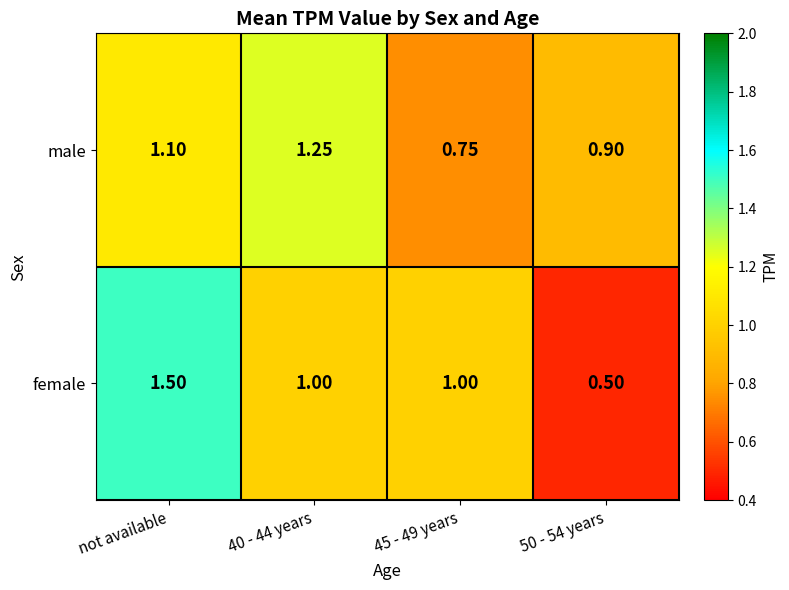

What is the smallest value displayed?

0.5